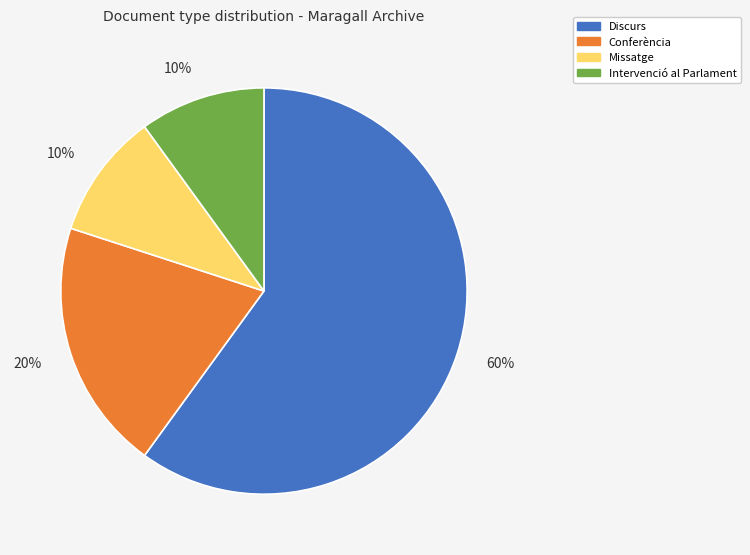

How many slices are in this pie chart?

4